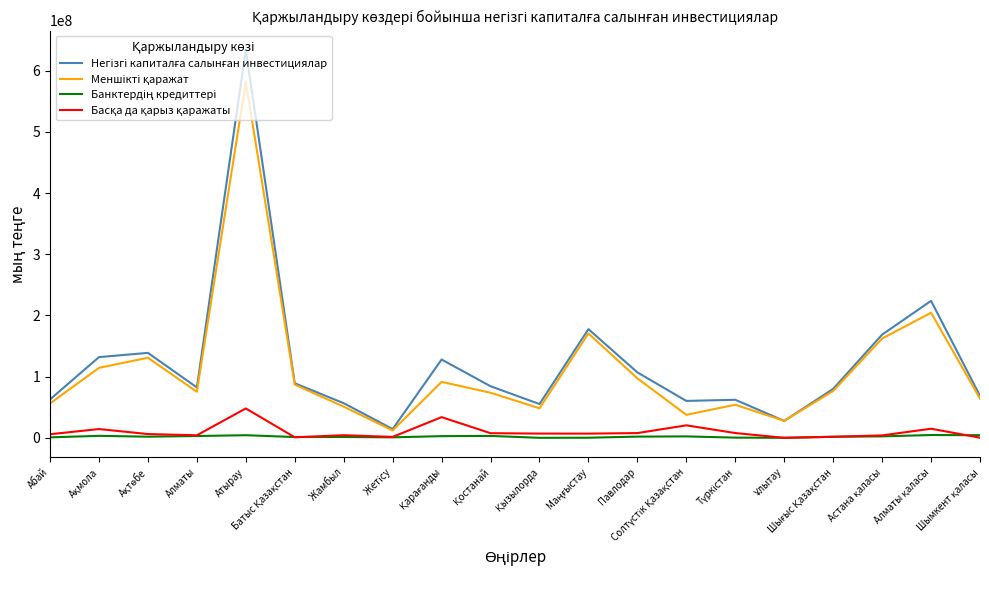

What is the greatest value displayed?

633936519